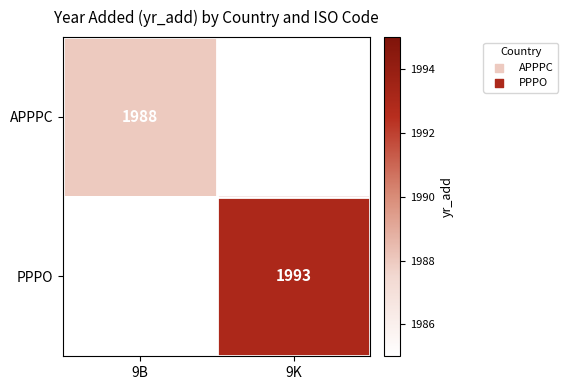

The PPPO series shows 403 at 9K. True or false?

False